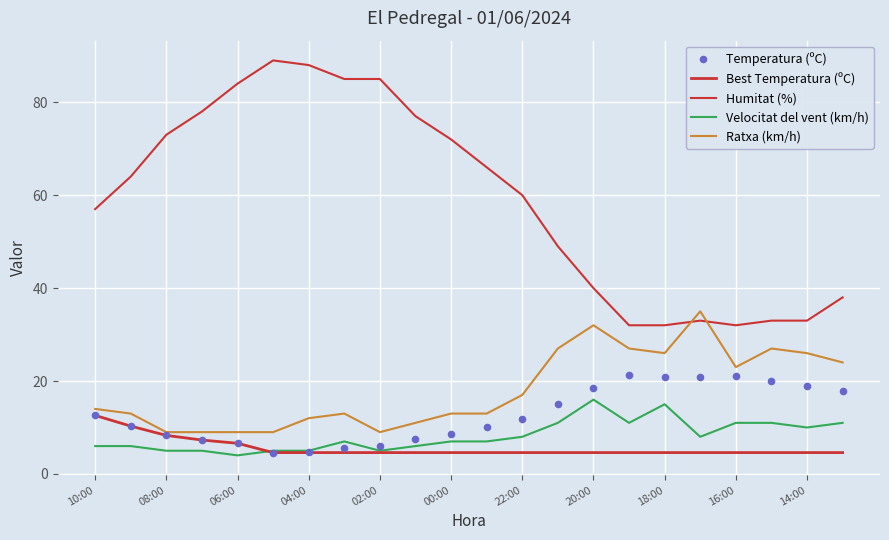

Which series has the widest spread of Y values?

Humitat (%)